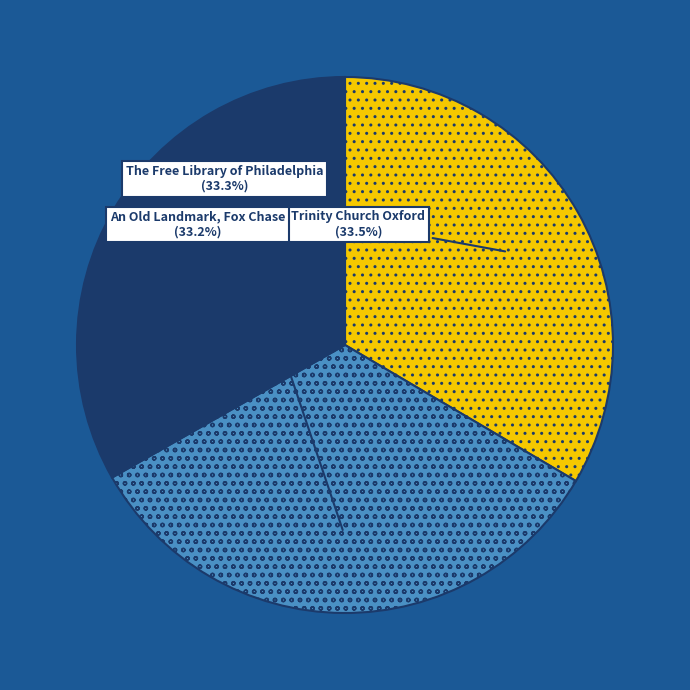

To the nearest percent, what percentage of the pie is An Old Landmark, Fox Chase?

33%